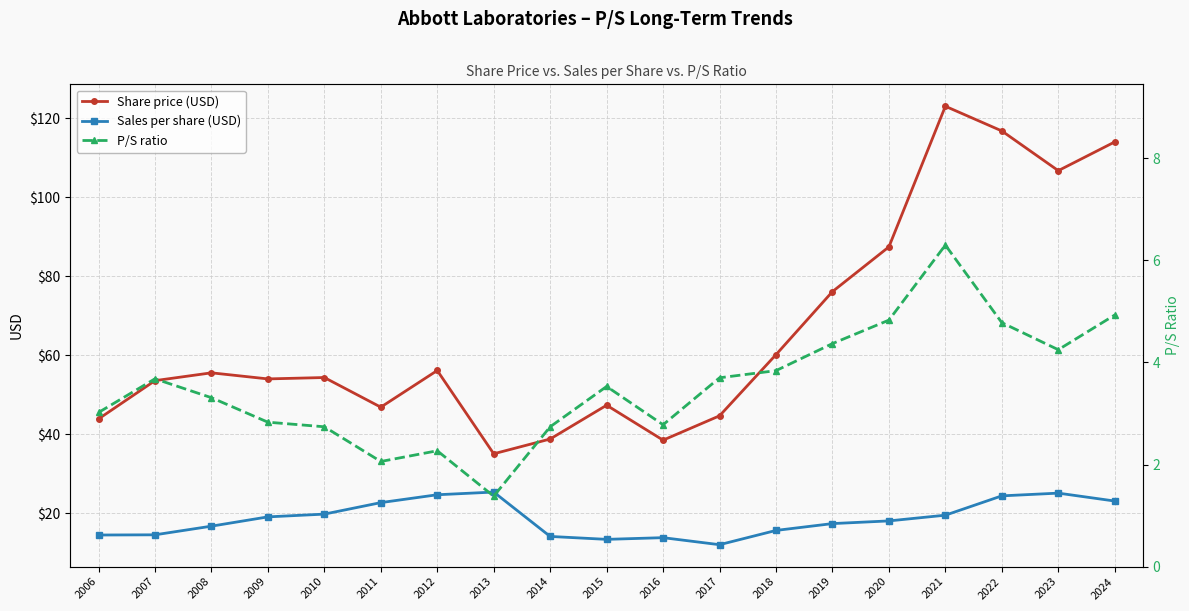

Rank the categories by Sales per share (USD) value from lowest to highest.

2017, 2015, 2016, 2014, 2006, 2007, 2018, 2008, 2019, 2020, 2009, 2021, 2010, 2011, 2024, 2022, 2012, 2023, 2013